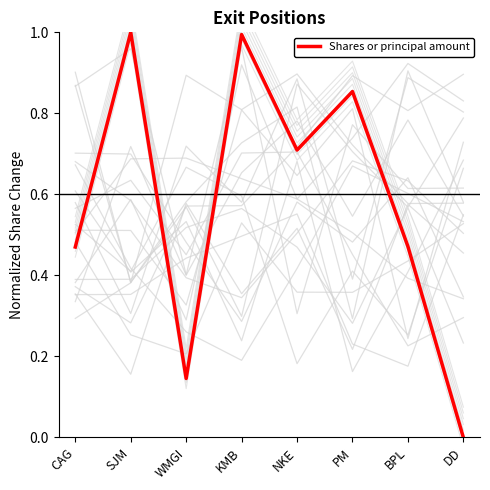

What is the value of the 6th point from the left?

0.9